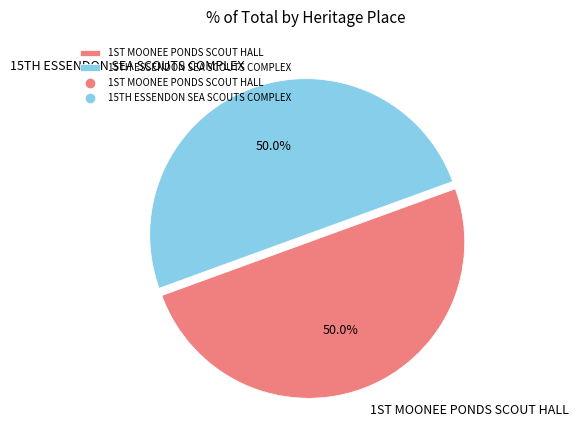

Count the number of slices in the pie.

2